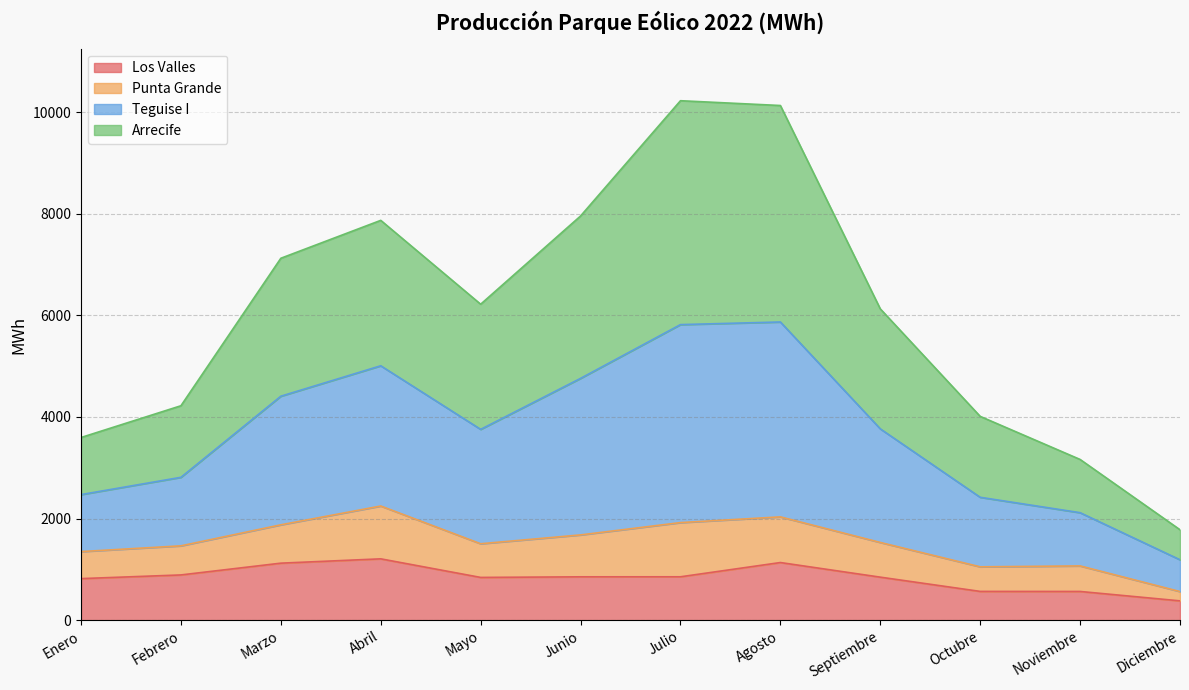

What is the total value across all series at Agosto?

10132.2